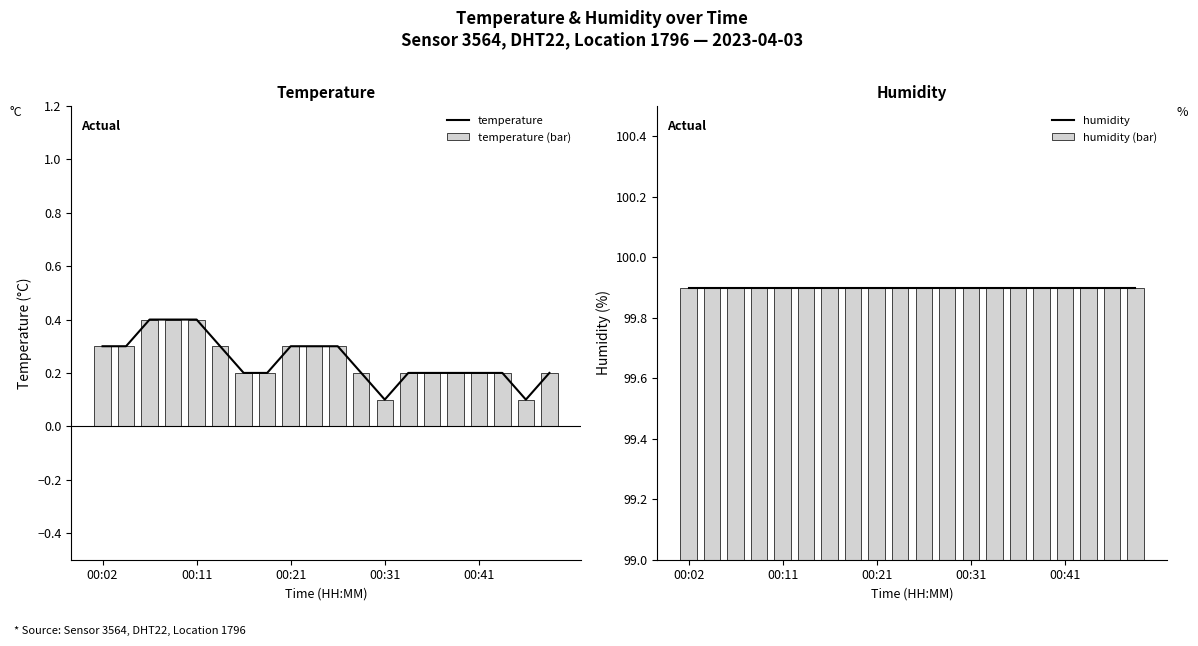

How many temperature (bar) values are between 0 and 1?

20